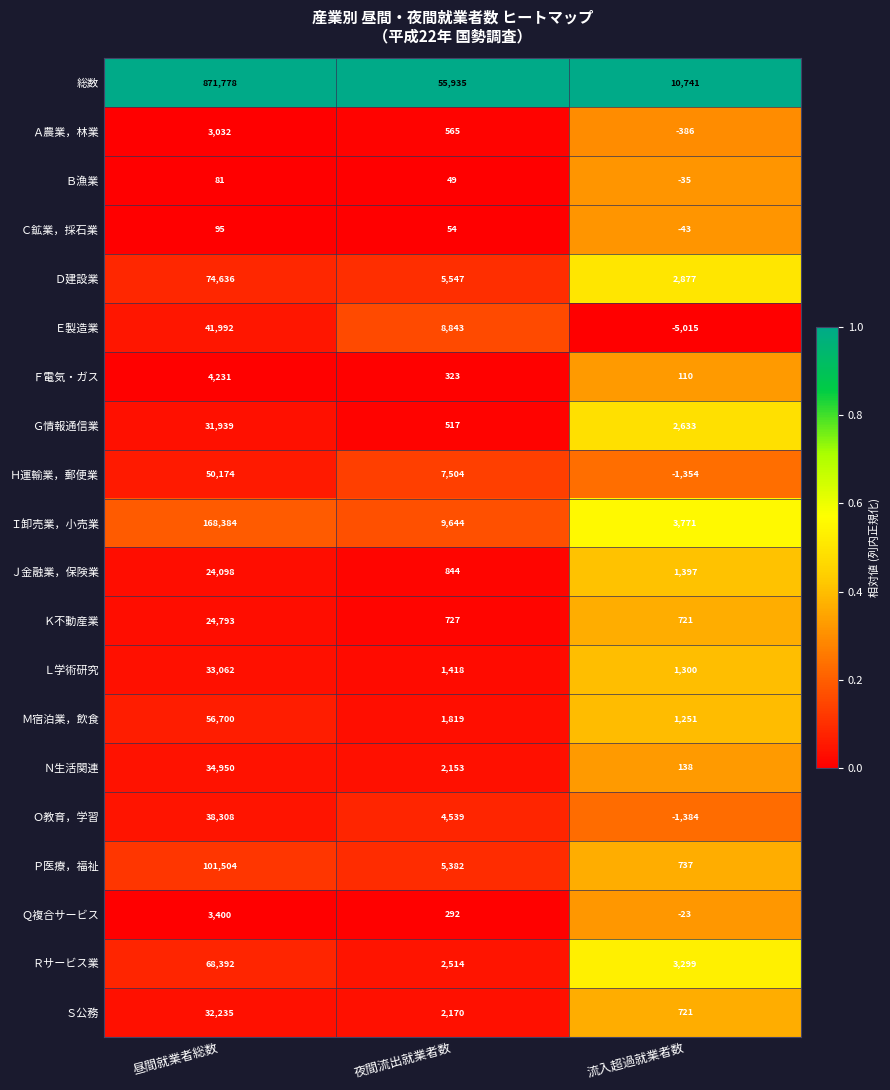

What is the difference between the maximum and minimum values in the Ｎ生活関連 series?

34812